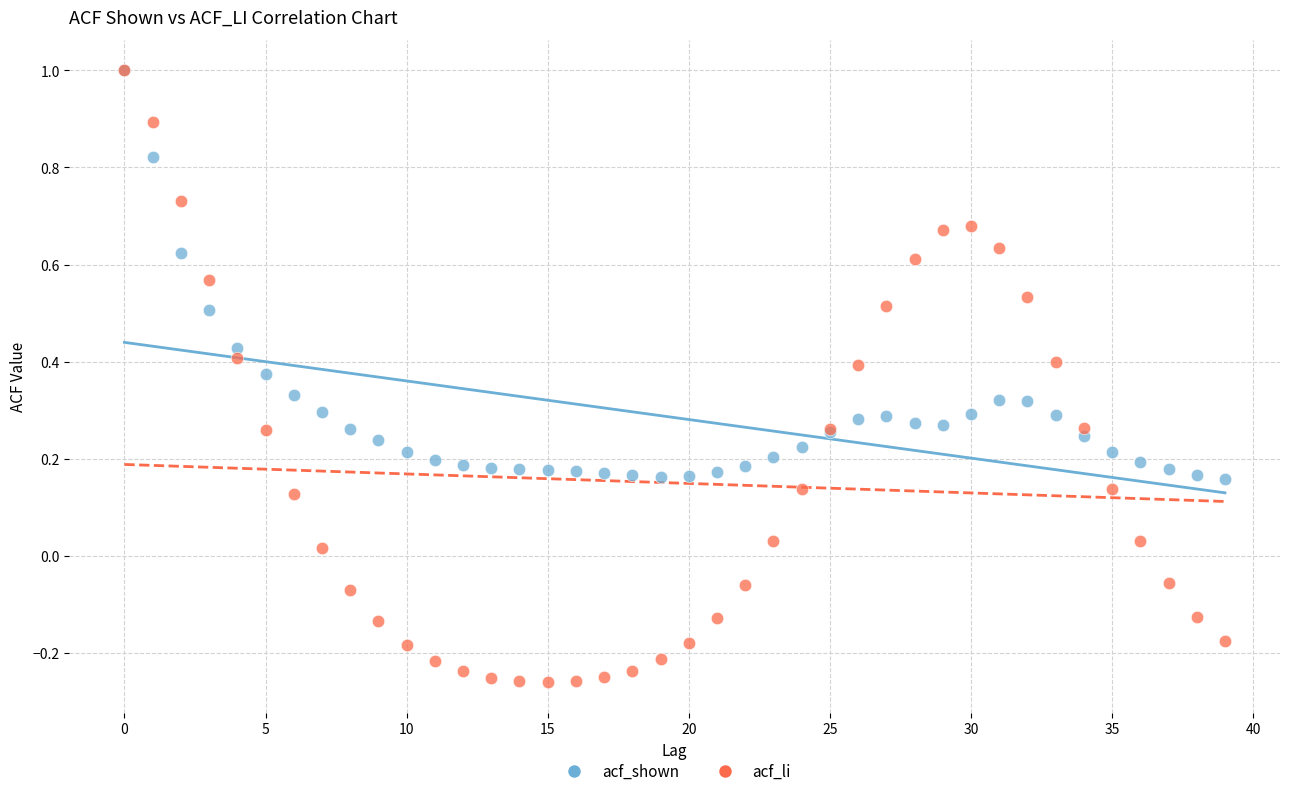

What are all the series names shown in the legend?

acf_shown, acf_li